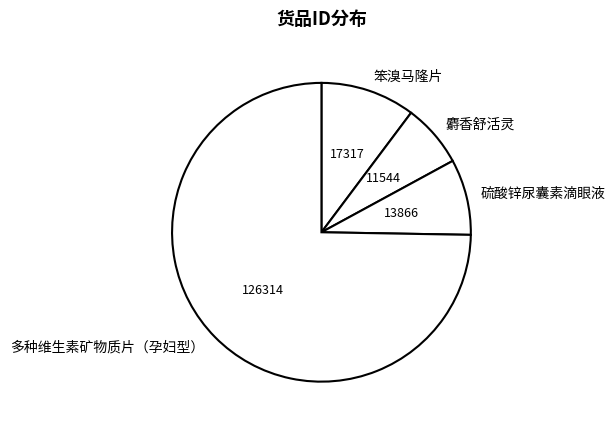

Which category has the smallest portion of the pie?

麝香舒活灵